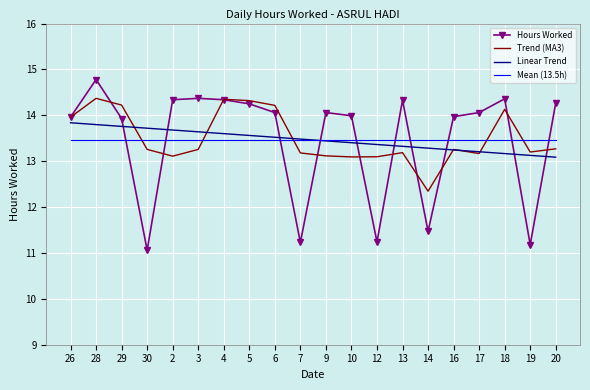

How many times do Trend (MA3) and Mean (13.5h) cross each other?

5